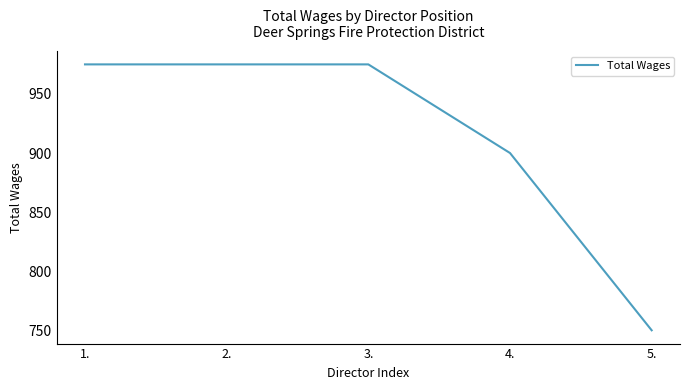

What is the sum of the values at 4. and 3.?

1875